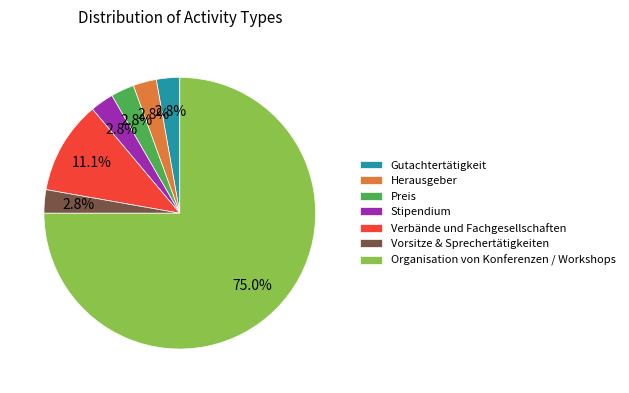

Count the number of slices in the pie.

7